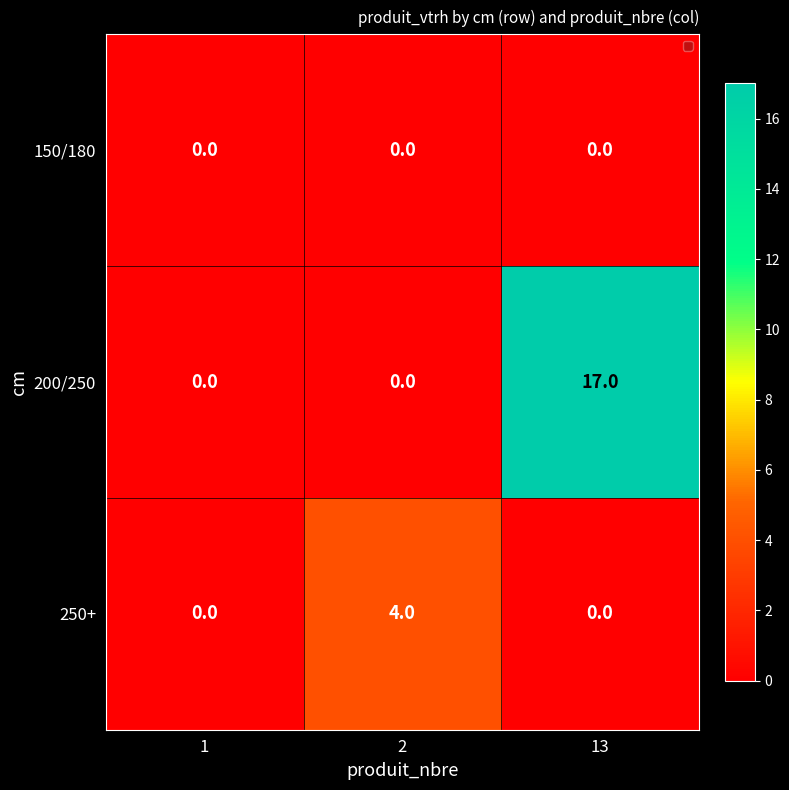

At which category is the sum across all series the highest?

13